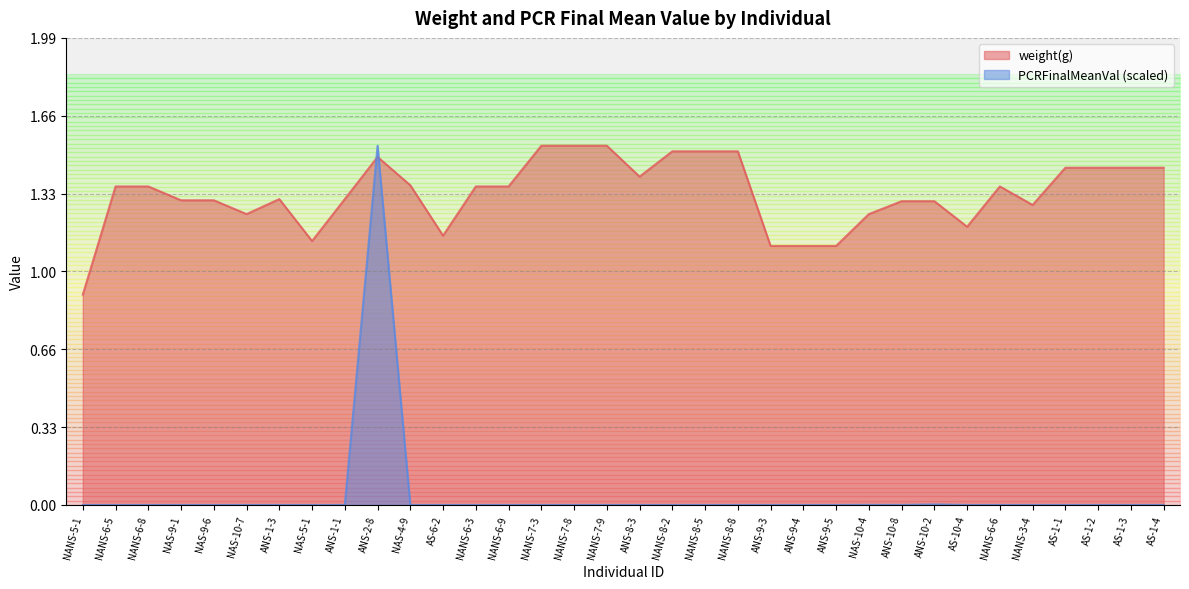

What are all the series names shown in the legend?

weight(g), PCRFinalMeanVal